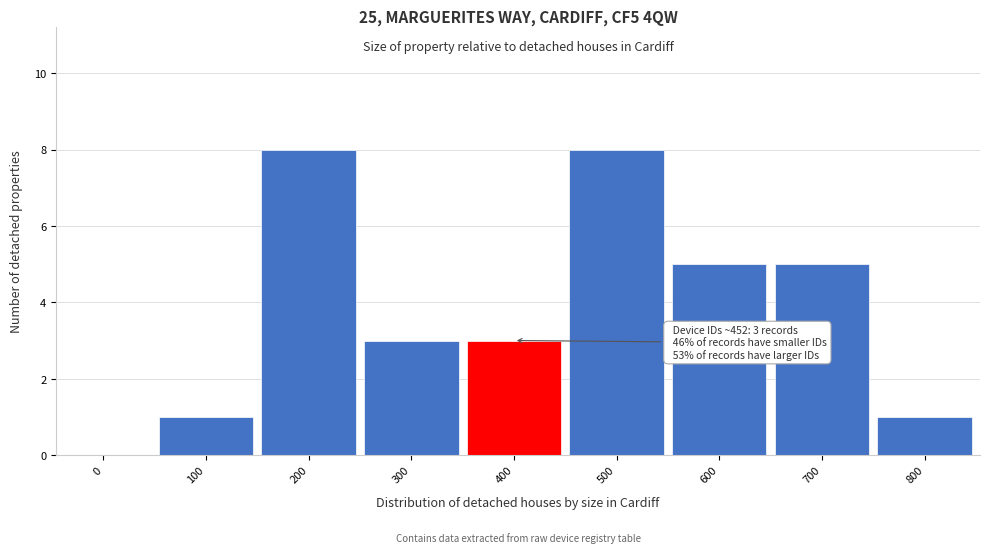

Reading right to left, what are all the values shown in this chart?

800=1	700=5	600=5	500=8	400=3	300=3	200=8	100=1	0=0